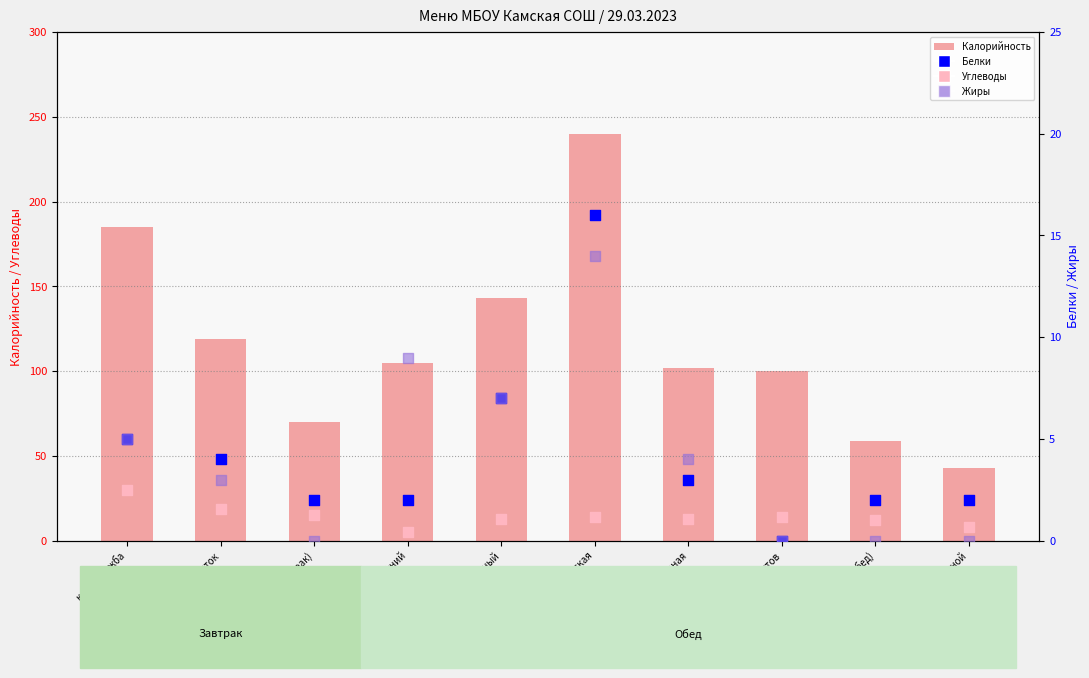

Which series reaches the maximum Y coordinate?

Калорийность